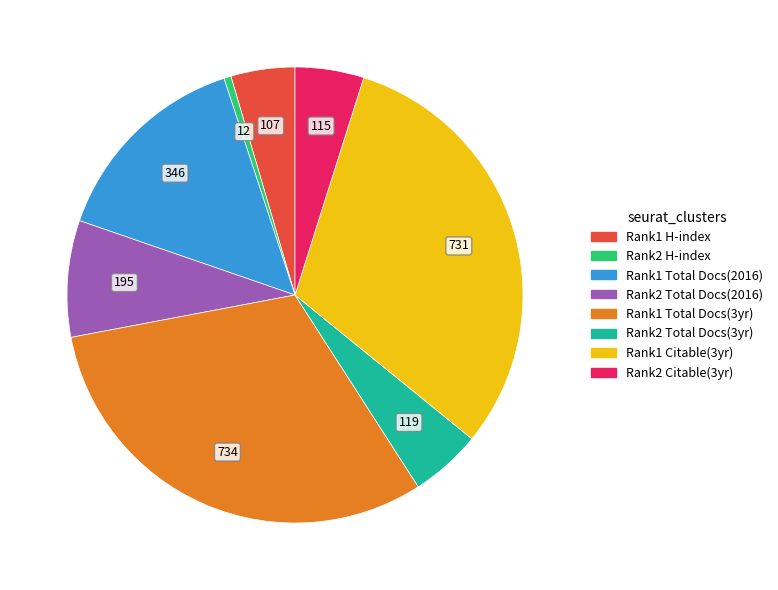

Is there any slice that represents more than half of the pie?

No